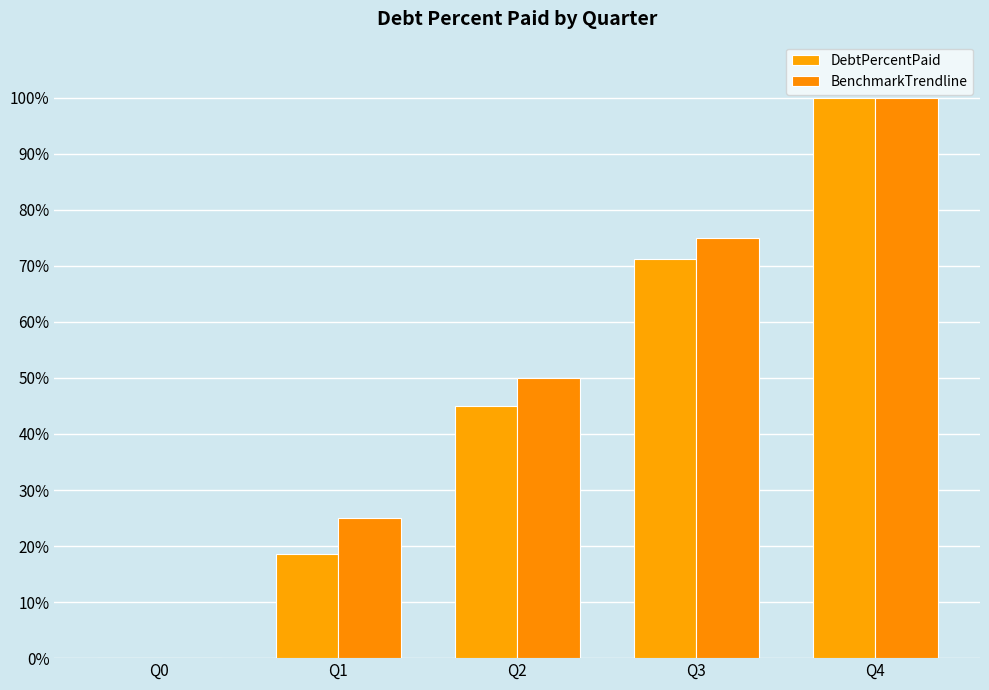

What is the highest value of the BenchmarkTrendline series?

100.0